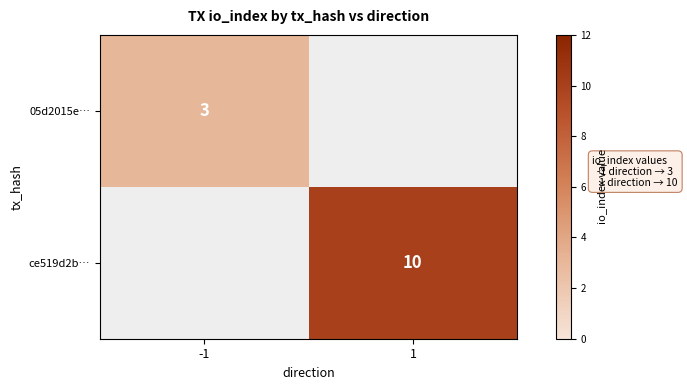

The value of 05d2015e… at -1 is 5. True or false?

False